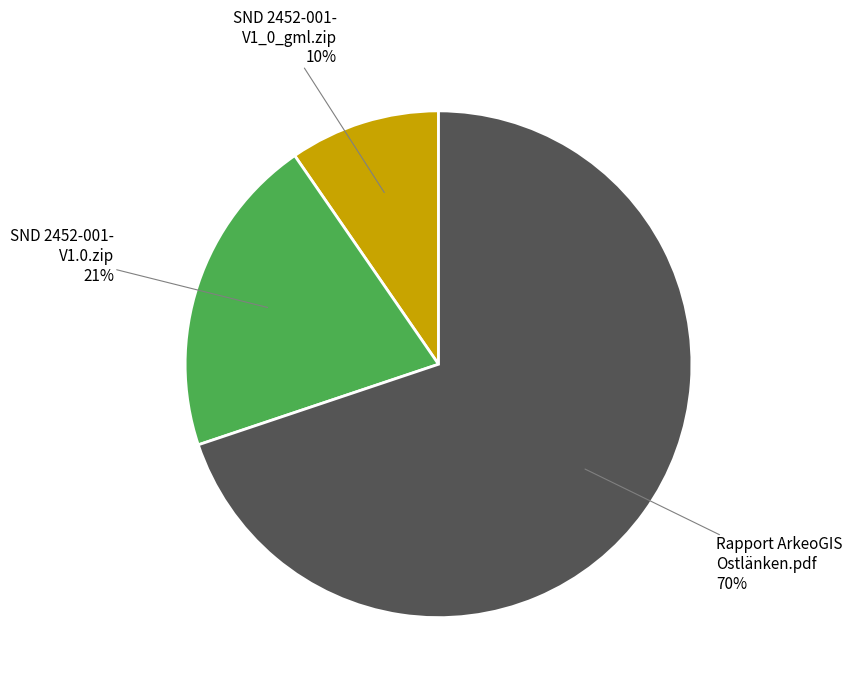

Does any single category account for the majority?

Yes